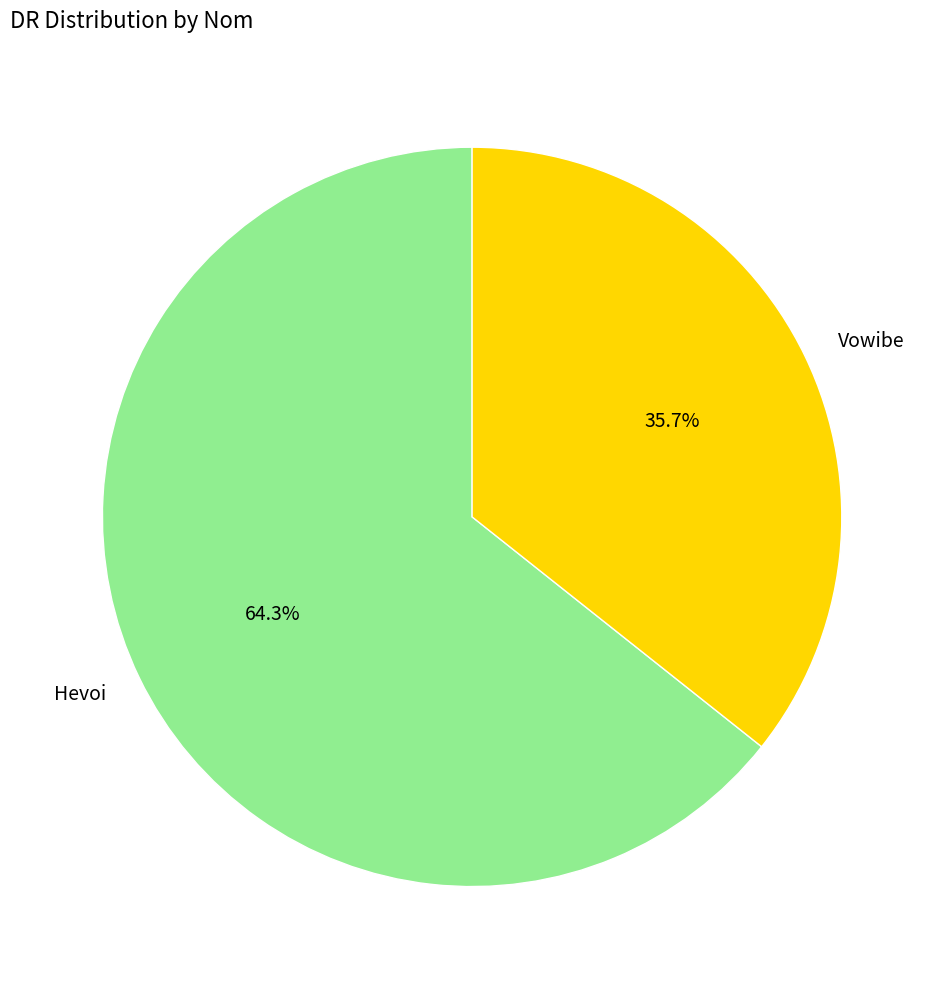

Do Vowibe and Hevoi together represent more than half of the pie?

Yes